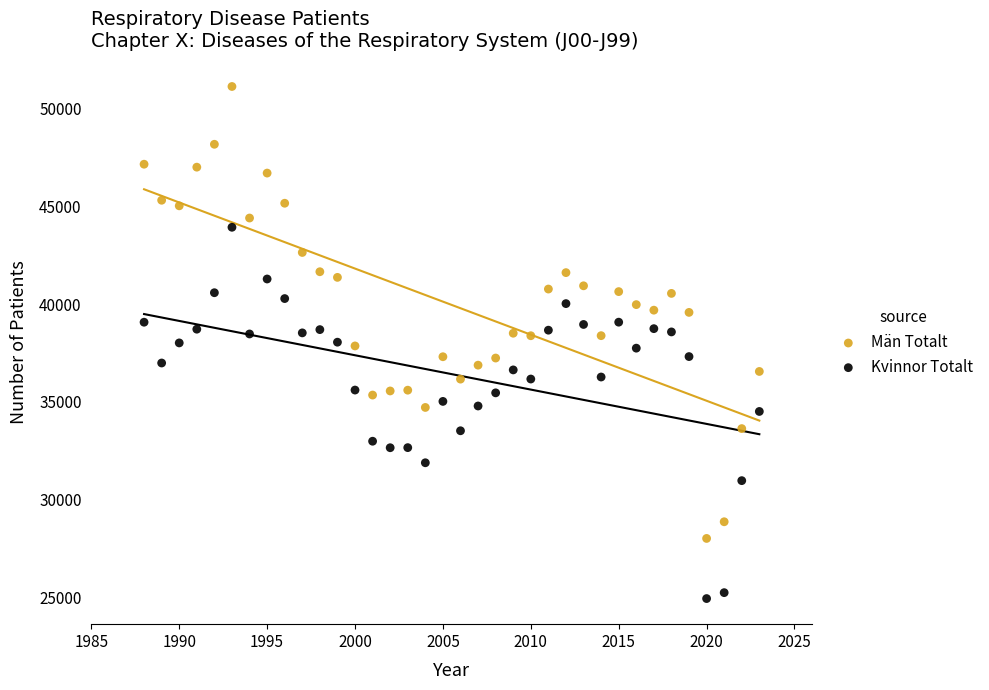

Which series reaches the minimum Y coordinate?

Kvinnor Totalt